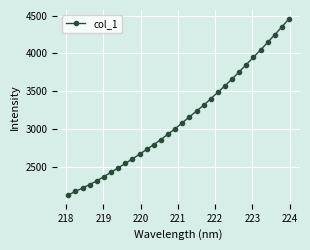

What is the value of the 18th point from the left?

3163.8